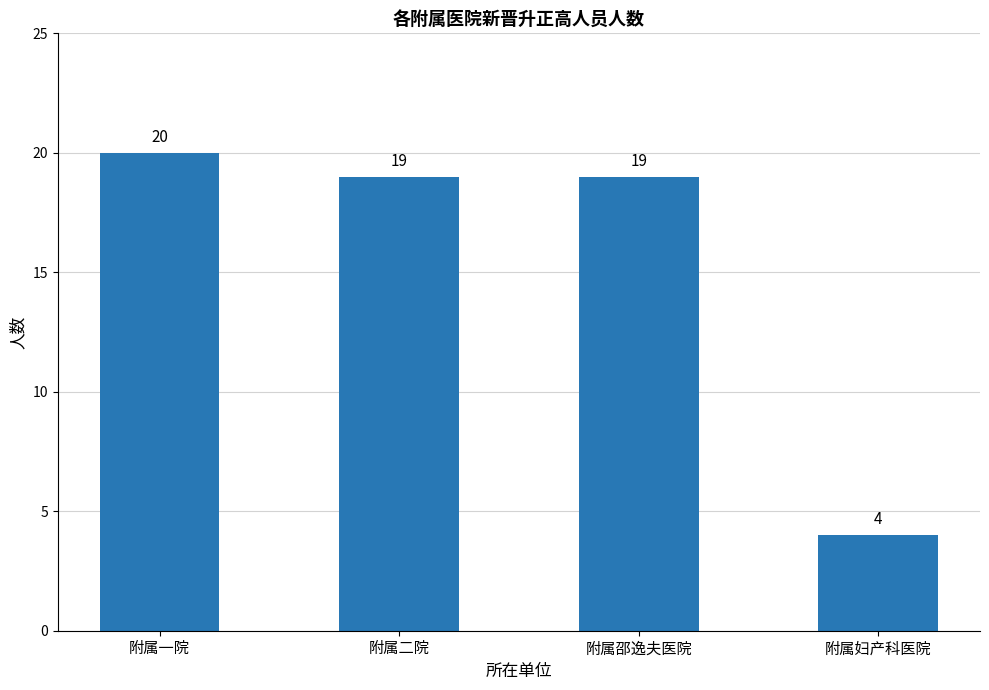

What is the average value?

16